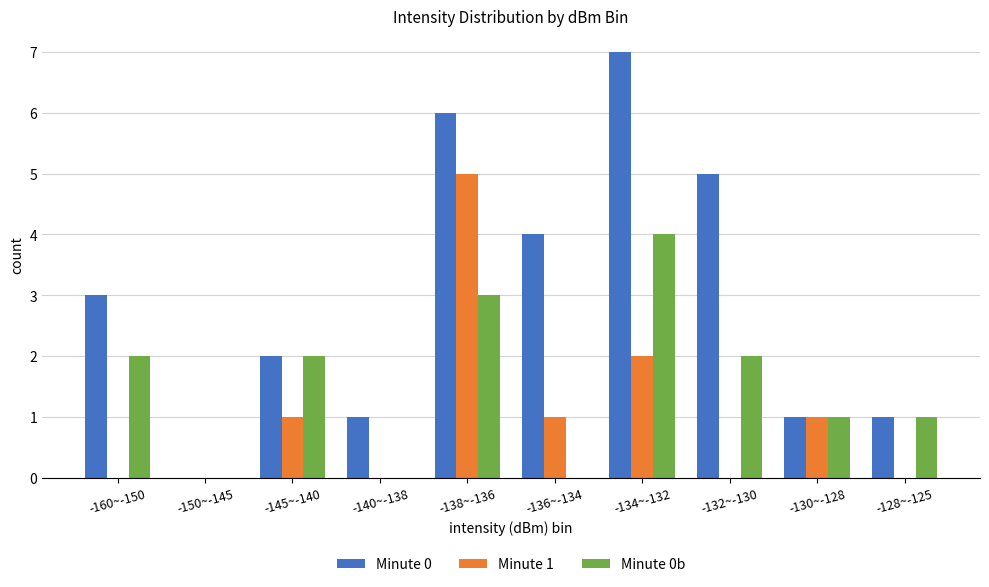

Is the value of Minute 1 at -160~-150 greater than the value of Minute 0b at -128~-125?

No